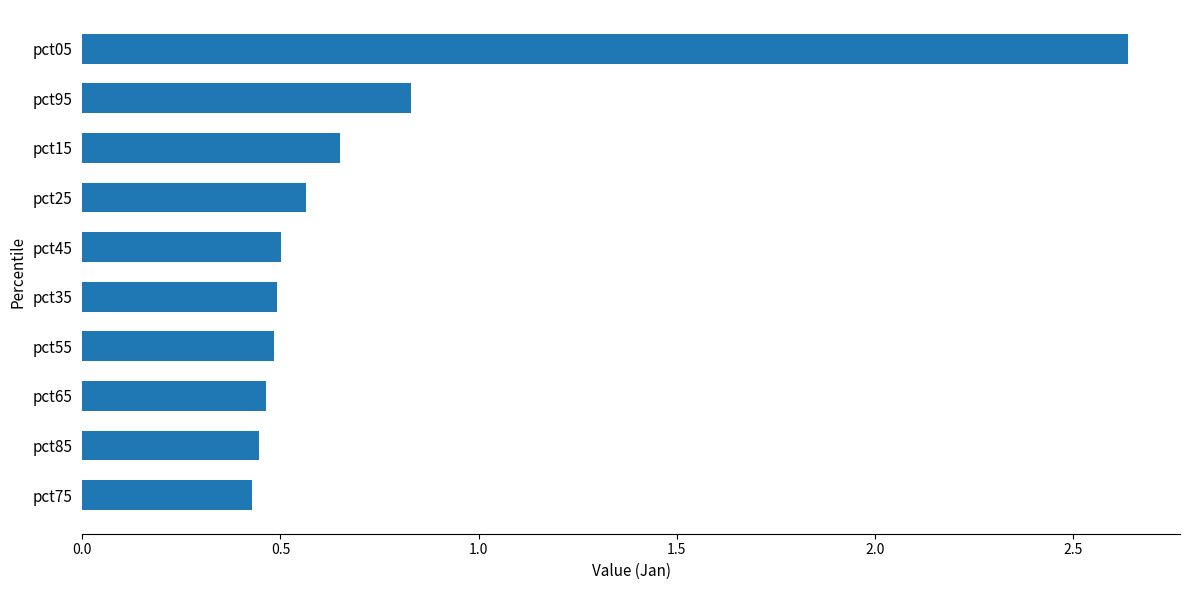

Is it true that the value at pct25 is 0.3?

False